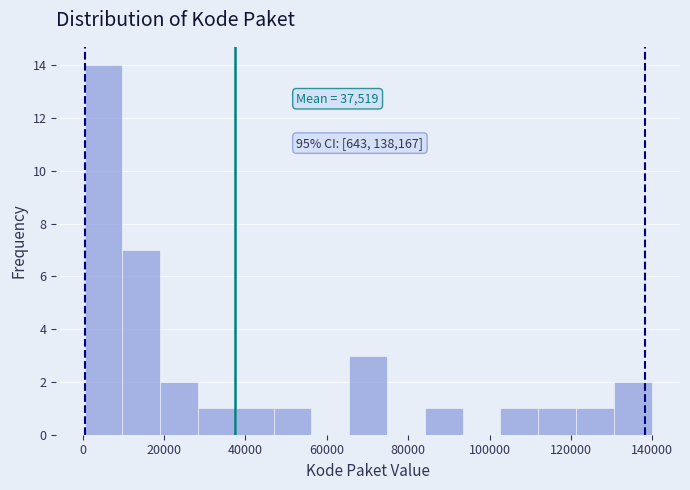

Over which range of the x-axis is the bar tallest?

0 to 10000